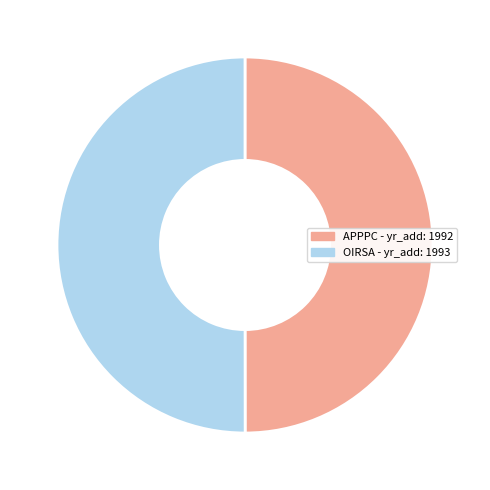

Count the number of slices in the pie.

2